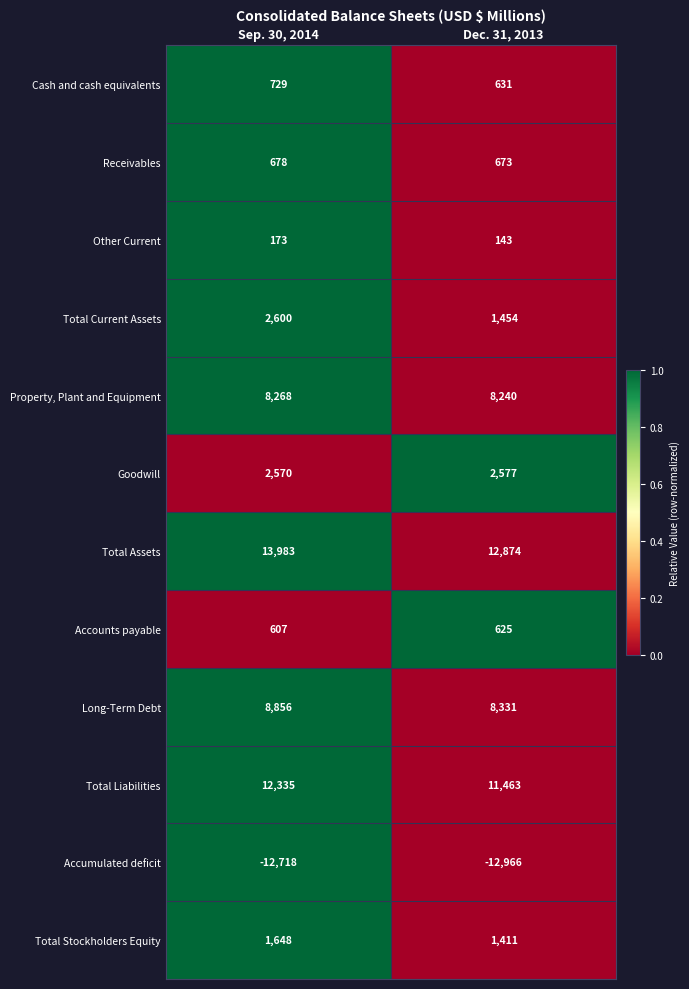

Is it true that Total Liabilities equals 11463 at Dec. 31, 2013?

True